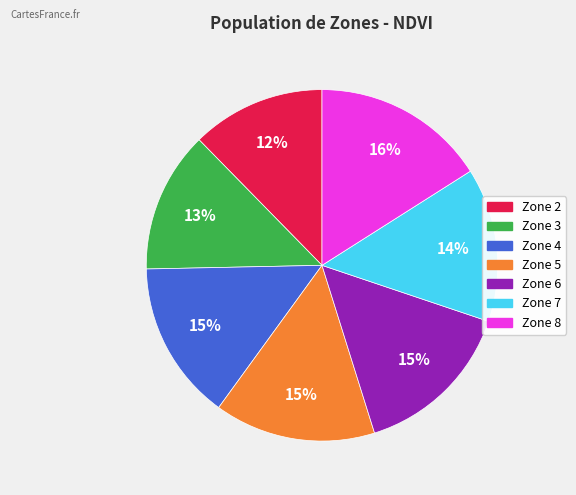

What percentage is the Zone 3 slice, to the nearest percent?

13%